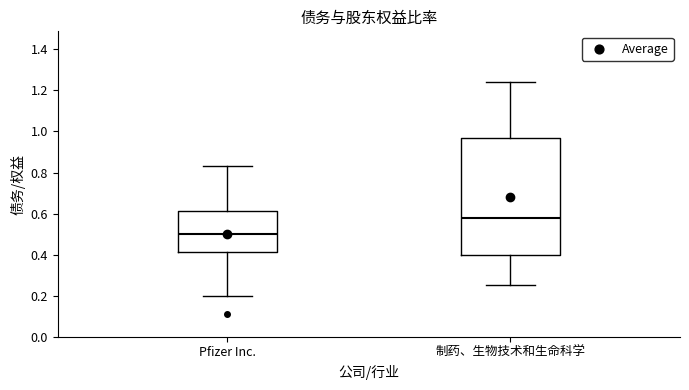

Which box has the highest median line?

制药、生物技术和生命科学